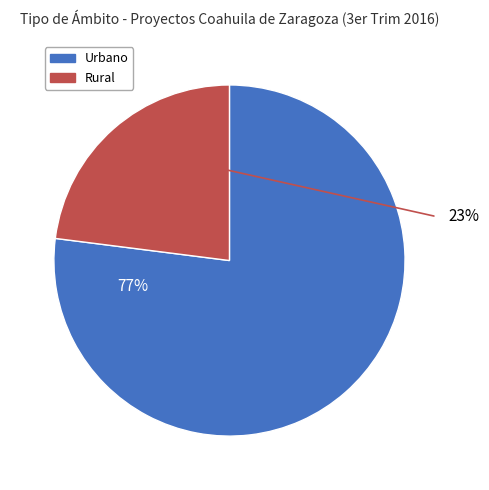

What is the total percentage of Rural and Urbano?

100.0%